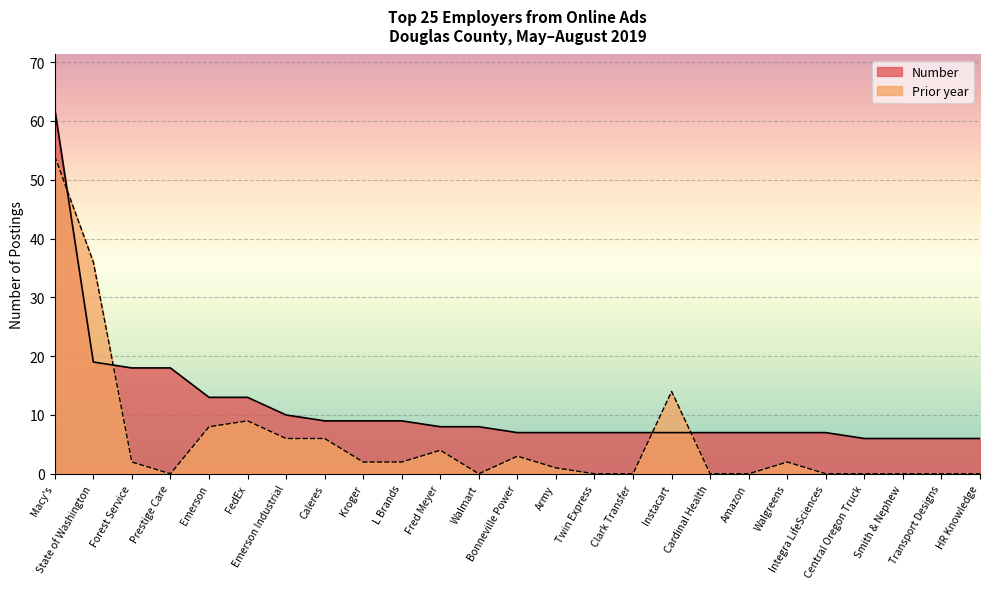

True or false: Prior year and Number intersect in this chart.

True